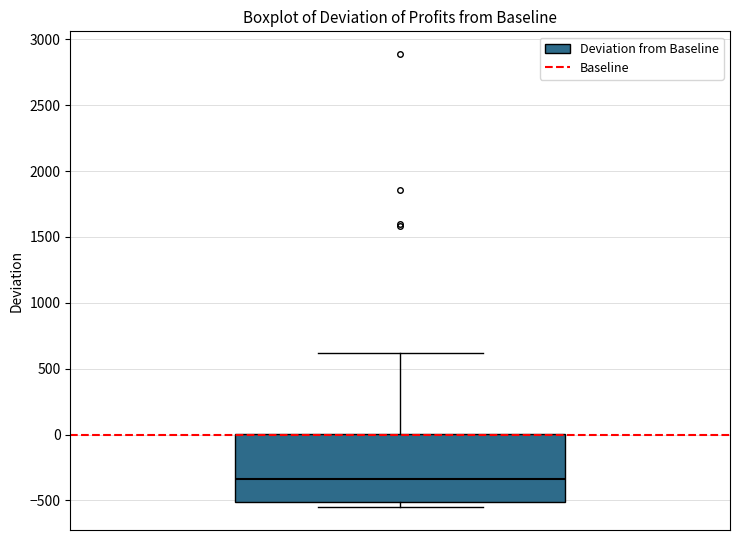

Where is the upper edge of the box on the y-axis? The values are not printed on the chart, so give them approximately, as read against the axis.

0